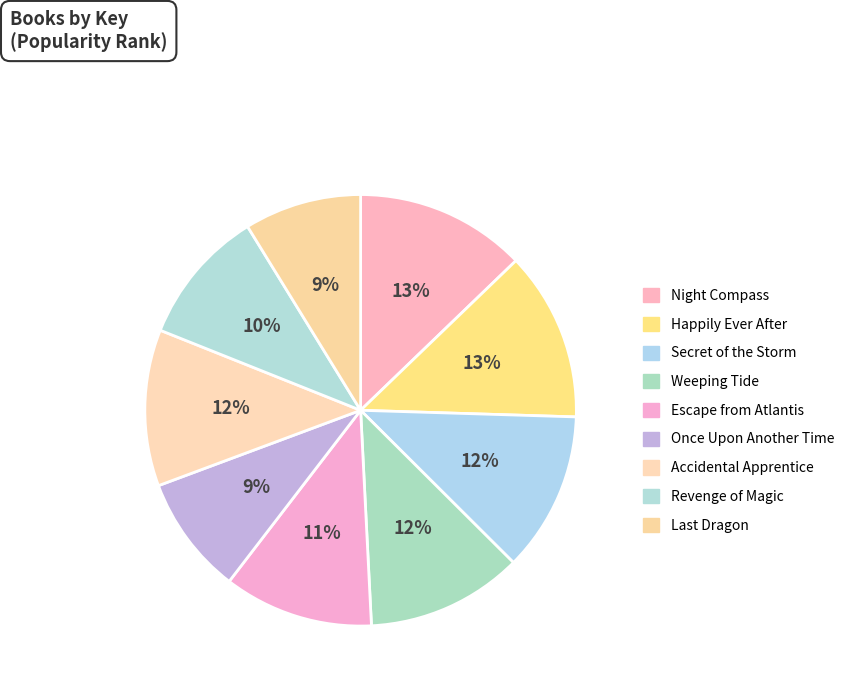

Does Happily Ever After represent more than half of the total?

No